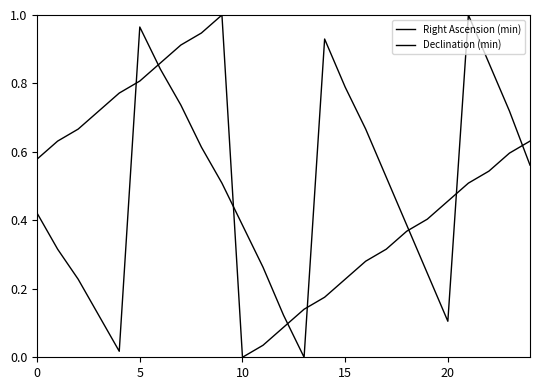

Does the chart display data point markers on the line(s)?

No